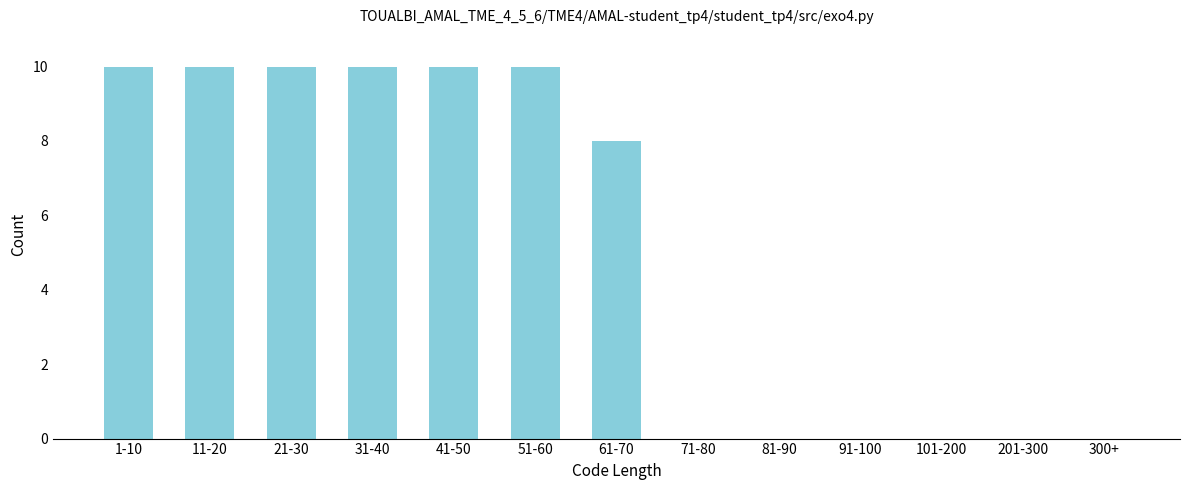

Reading left to right, what are all the values shown in this chart?

1-10=10	11-20=10	21-30=10	31-40=10	41-50=10	51-60=10	61-70=8	71-80=0	81-90=0	91-100=0	101-200=0	201-300=0	300+=0